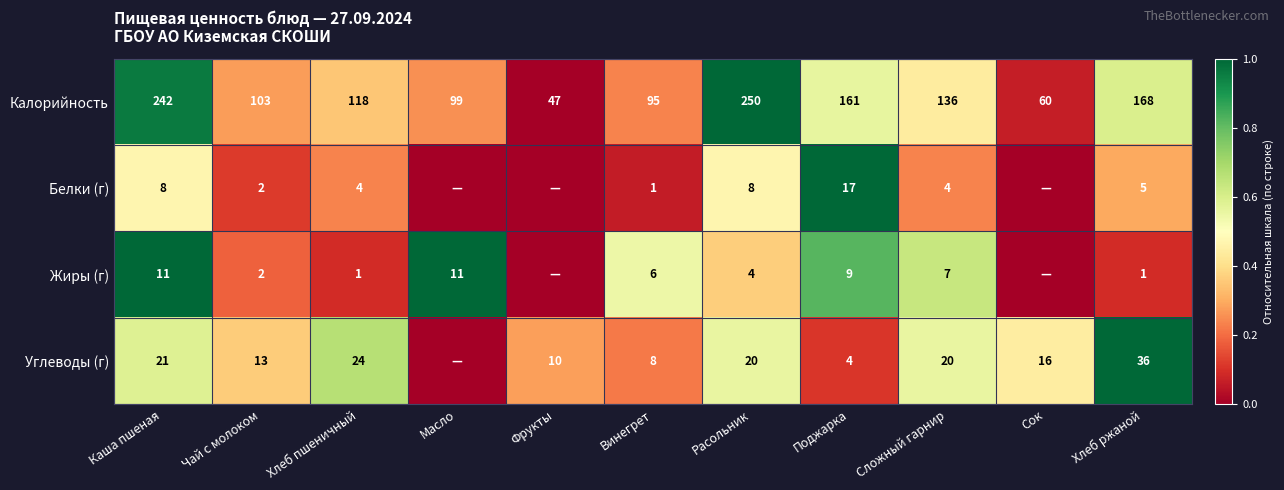

Is it true that Жиры (г) equals 0 at Хлеб пшеничный?

False